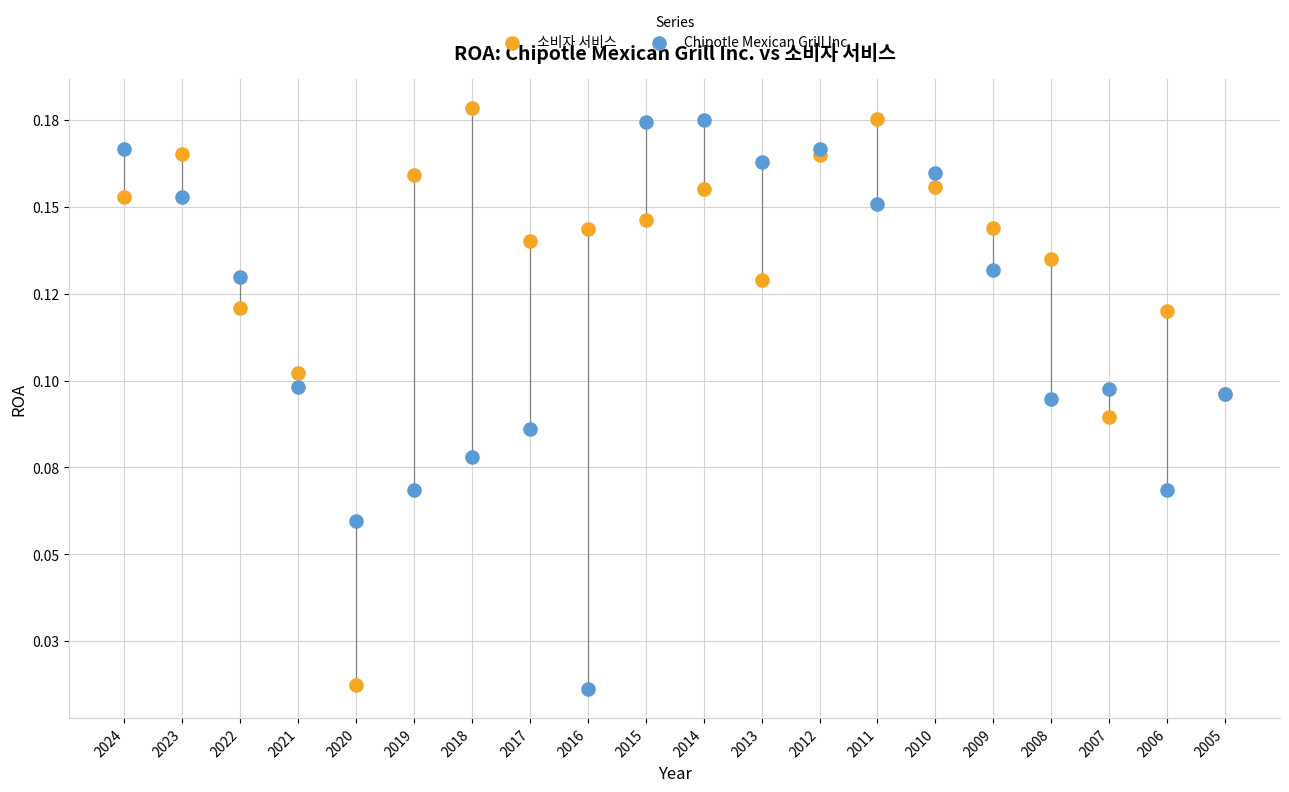

What are all the series names shown in the legend?

소비자 서비스, Chipotle Mexican Grill Inc.